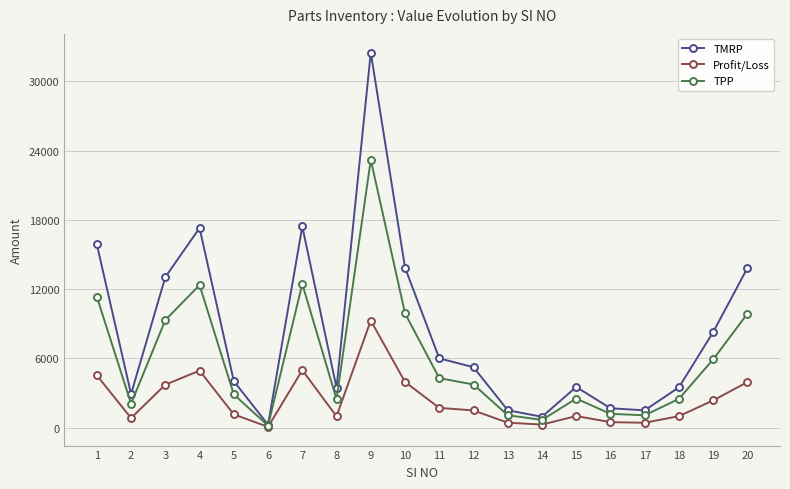

Which series has the widest spread of values?

TMRP